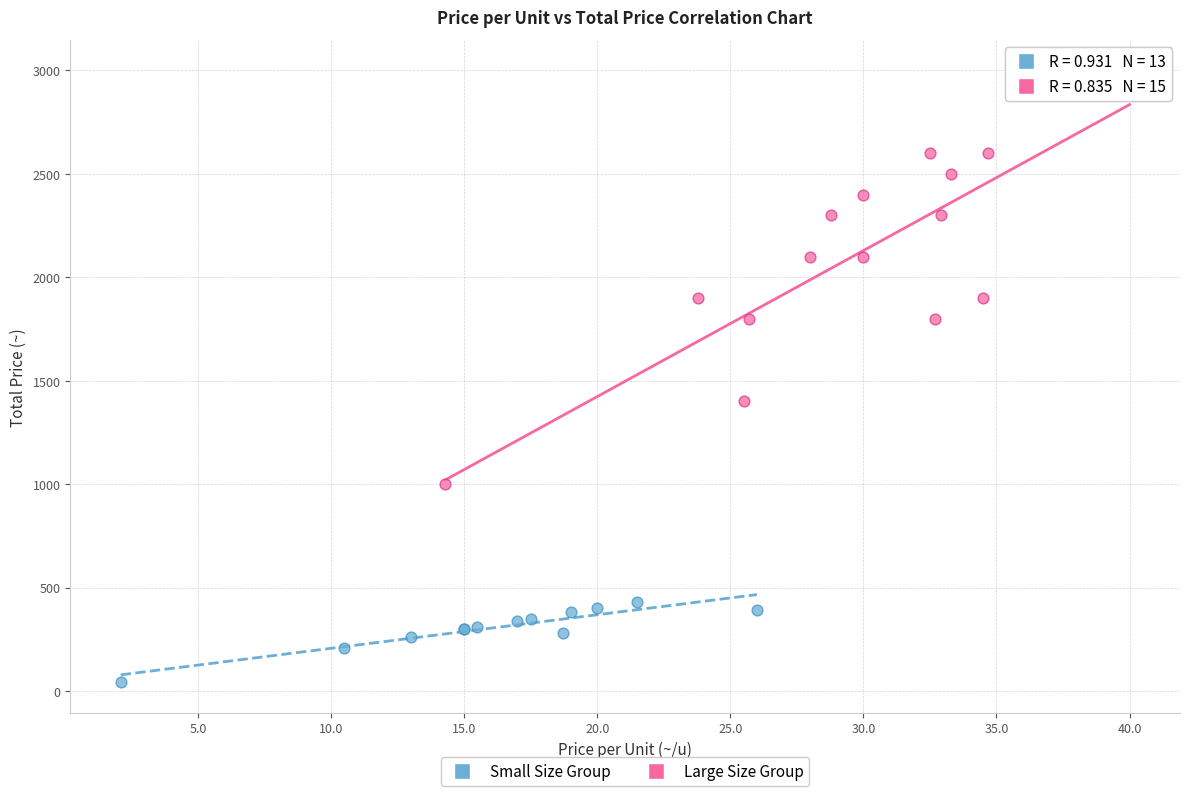

Which series has the largest Y range (max minus min)?

Large Size Group